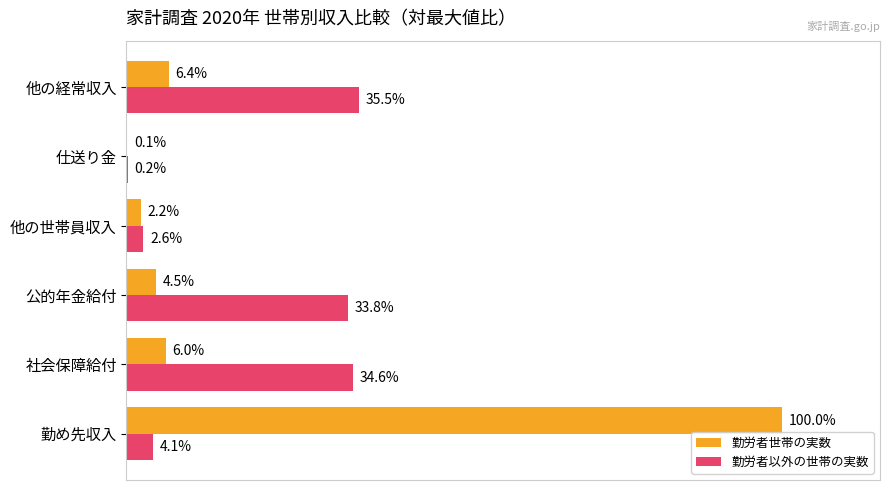

Between 勤め先収入 and 社会保障給付, which series saw the biggest shift?

勤労者世帯の実数